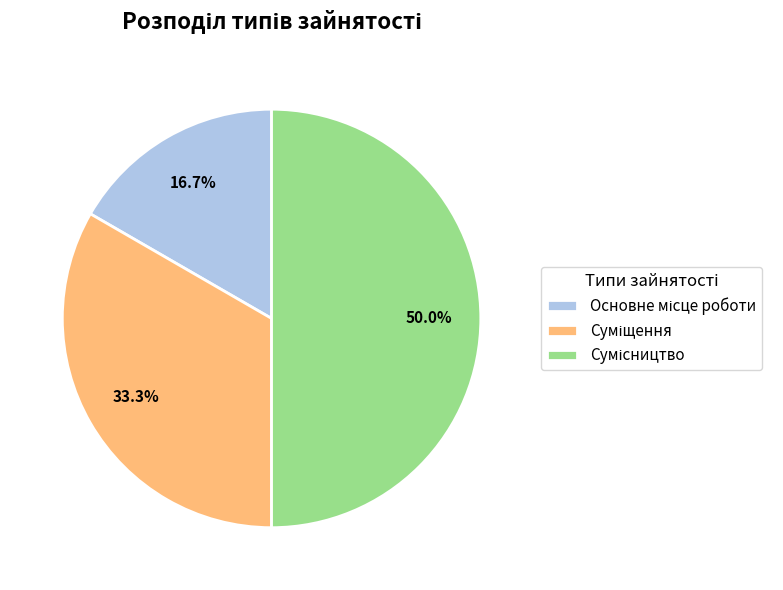

What is the ratio of the value at Основне місце роботи to the value at Суміщення?

0.5